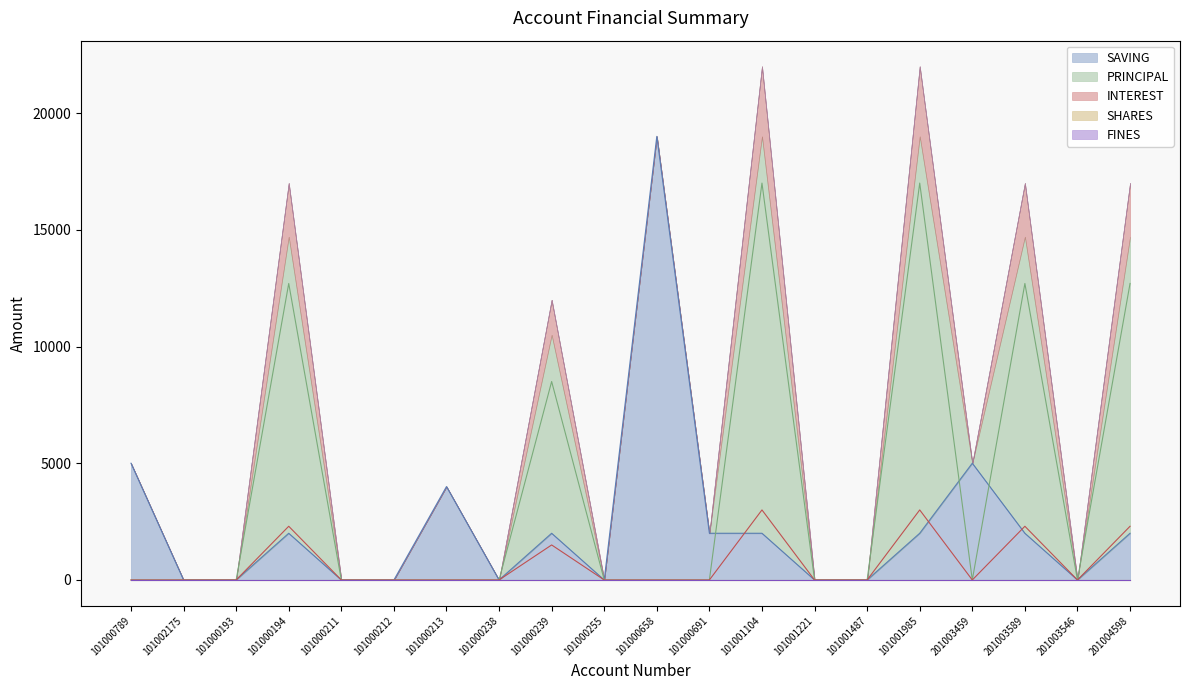

Reading left to right, list all the values displayed in this chart.

SAVING: 5000	0	0	2000	0	0	4000	0	2000	0	19000	2000	2000	0	0	2000	5000	2000	0	2000
PRINCIPAL: 0	0	0	12700	0	0	0	0	8500	0	0	0	17000	0	0	17000	0	12700	0	12700
INTEREST: 0	0	0	2300	0	0	0	0	1500	0	0	0	3000	0	0	3000	0	2300	0	2300